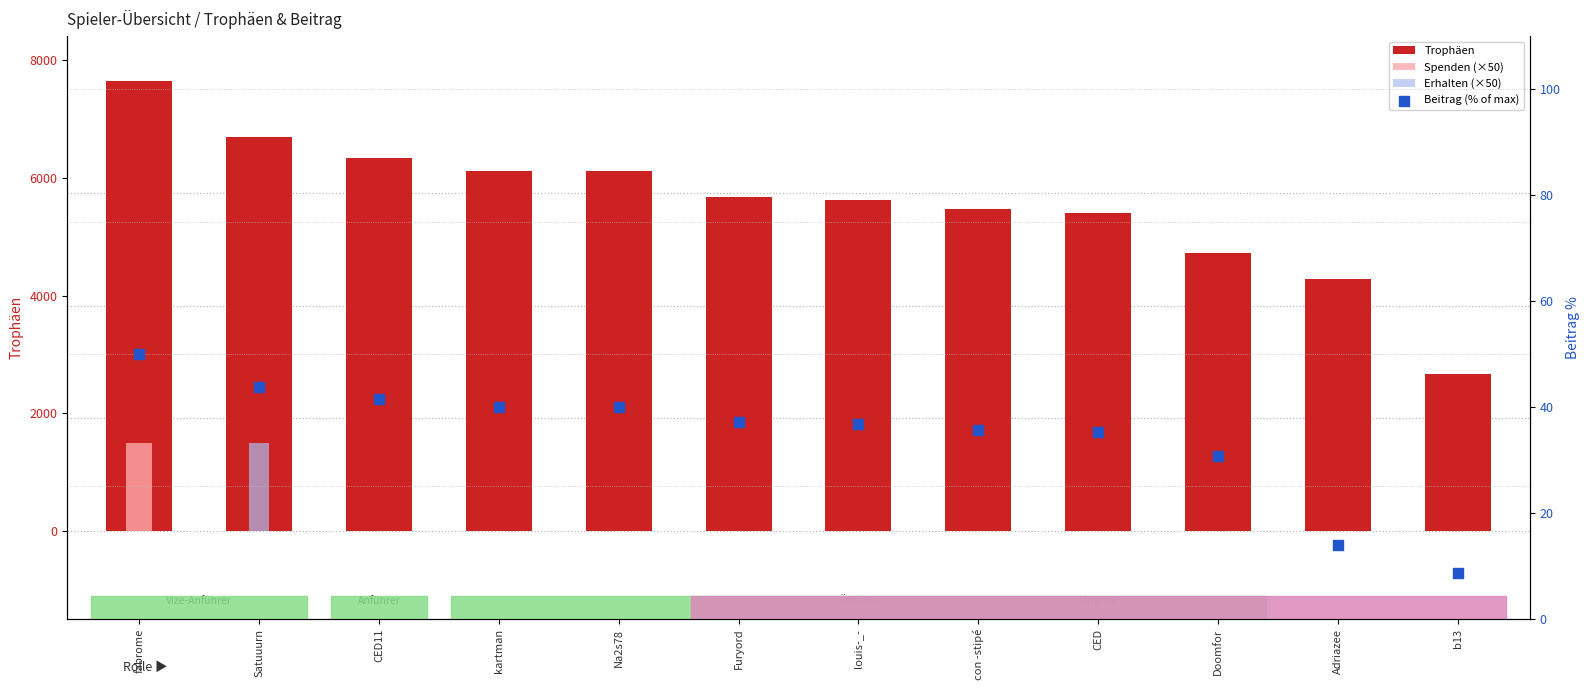

What is the total value across all series at louis-_-?

5654.7